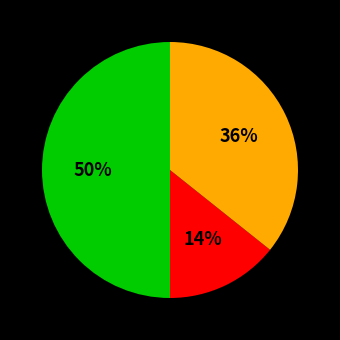

To the nearest percent, what is the difference between the largest and smallest slice percentages?

36%